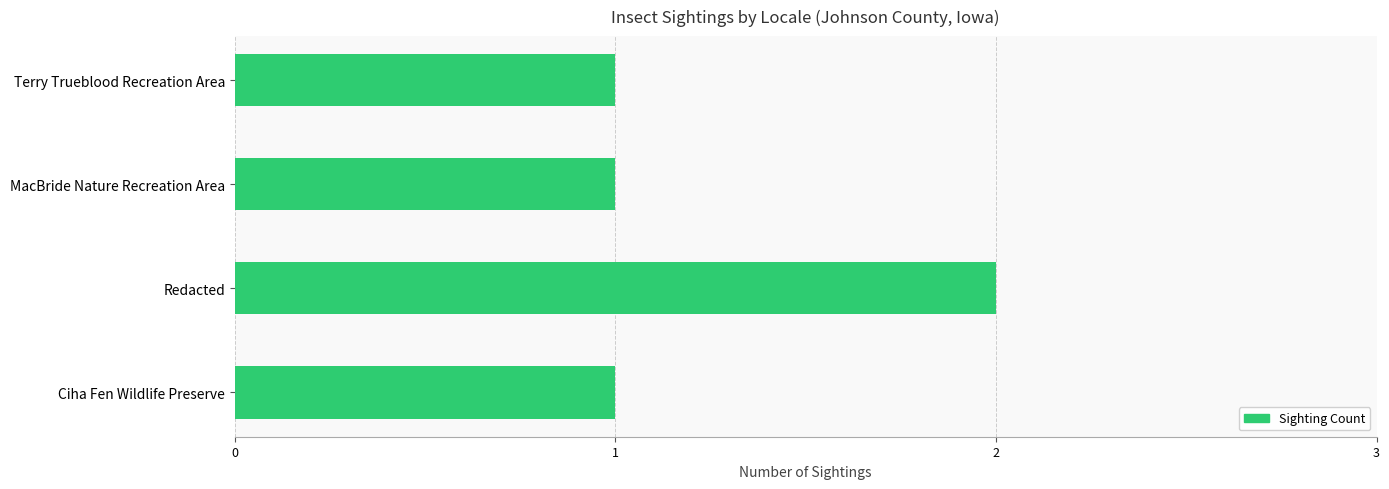

Reading bottom to top, transcribe all the data shown in this chart.

Ciha Fen Wildlife Preserve=1	Redacted=2	MacBride Nature Recreation Area=1	Terry Trueblood Recreation Area=1